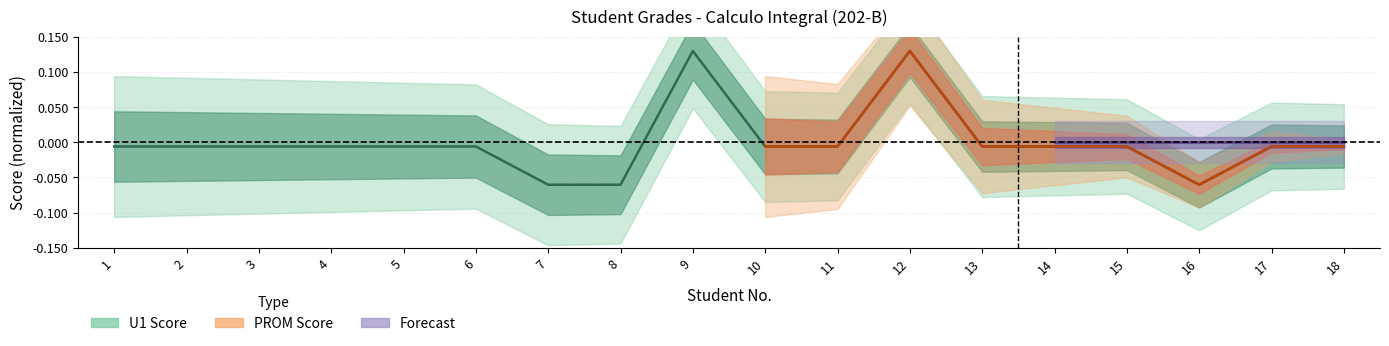

The value at 14 is -0.0. True or false?

False